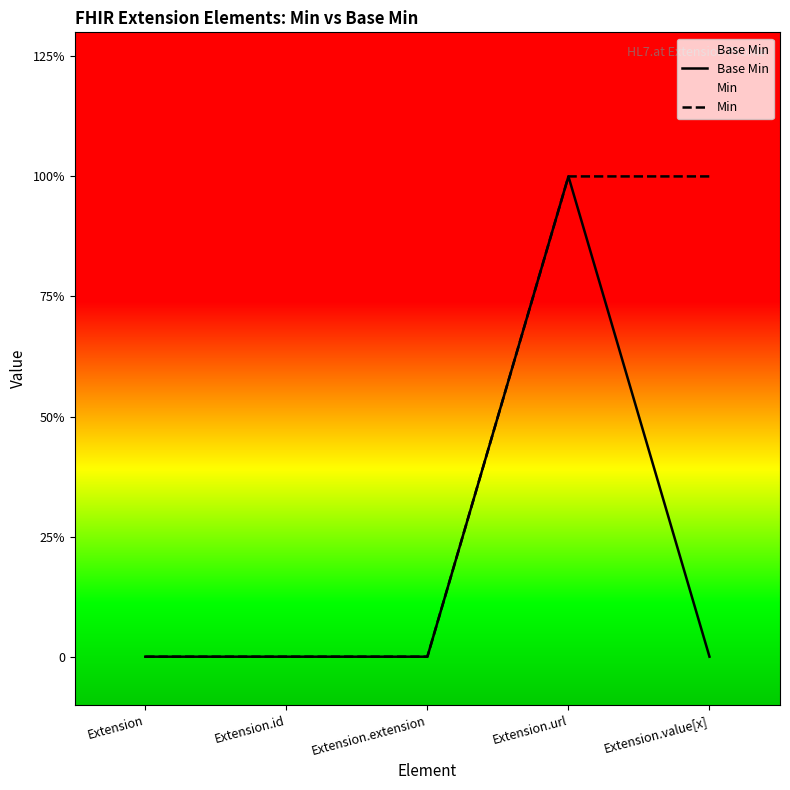

Reading left to right, extract all data points from this chart.

Base Min: Extension=0	Extension.id=0	Extension.extension=0	Extension.url=1	Extension.value[x]=0
Min: Extension=0	Extension.id=0	Extension.extension=0	Extension.url=1	Extension.value[x]=1